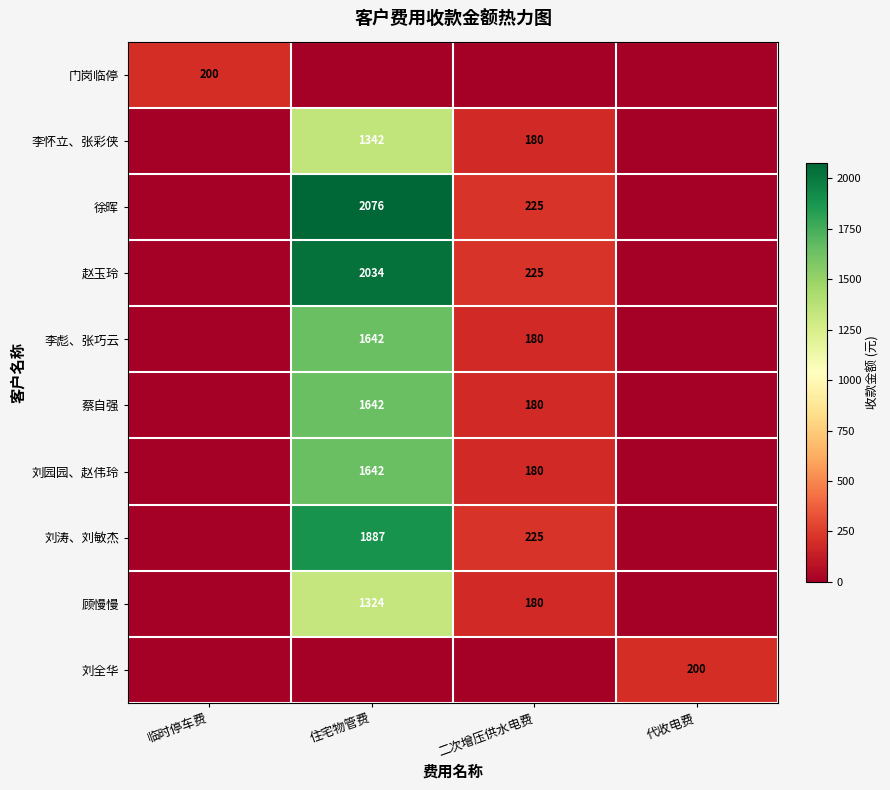

Is it true that 李怀立、张彩侠 equals 323.1 at 二次增压供水电费?

False